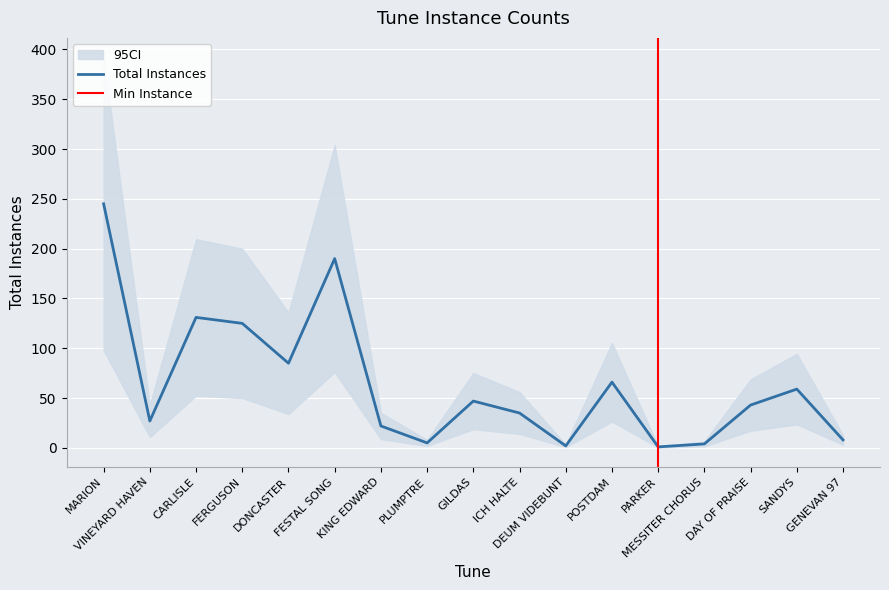

Which category has the highest value across all series?

MARION